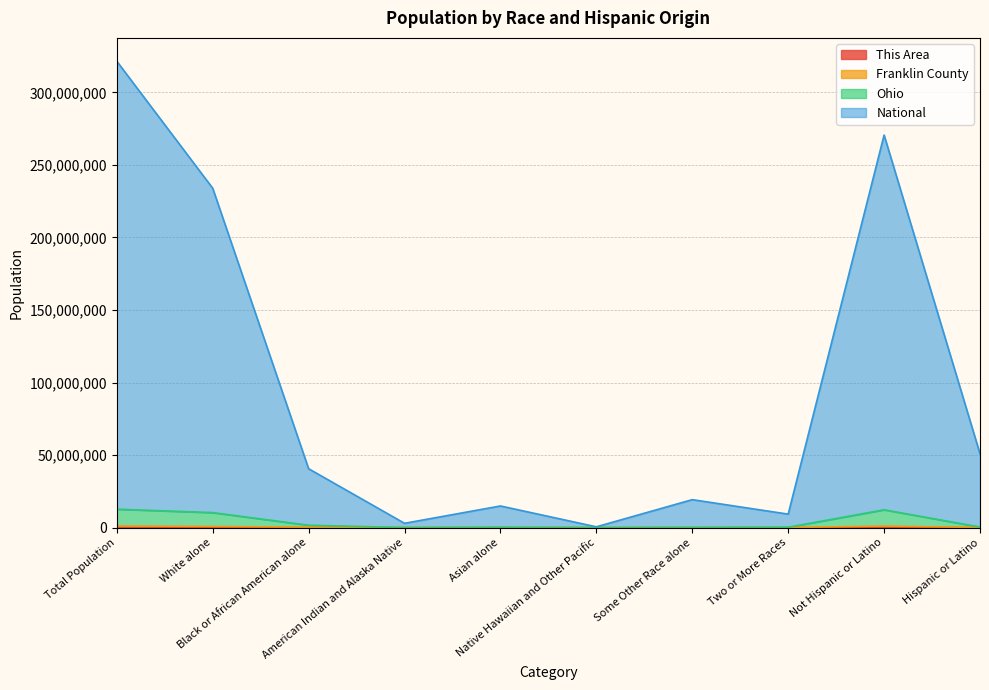

How many values in the National series are below 40585004?

5